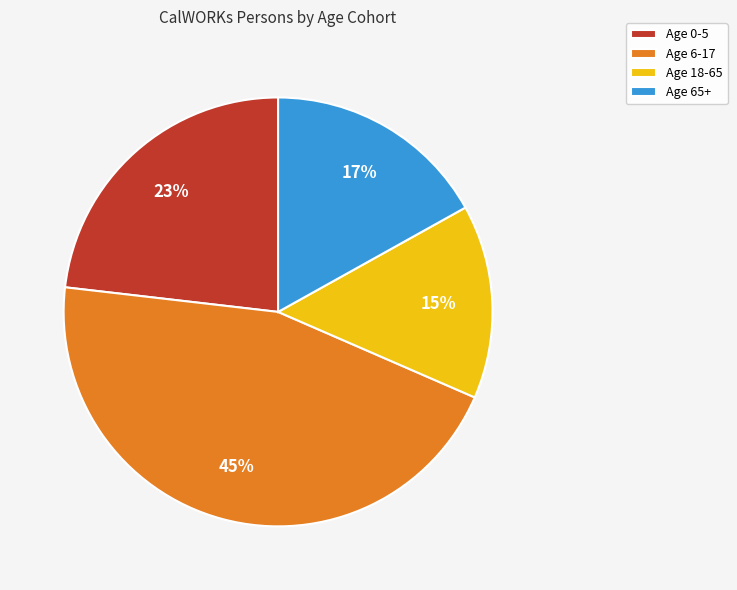

The Age 65+ slice represents 17% of the pie. True or false?

True